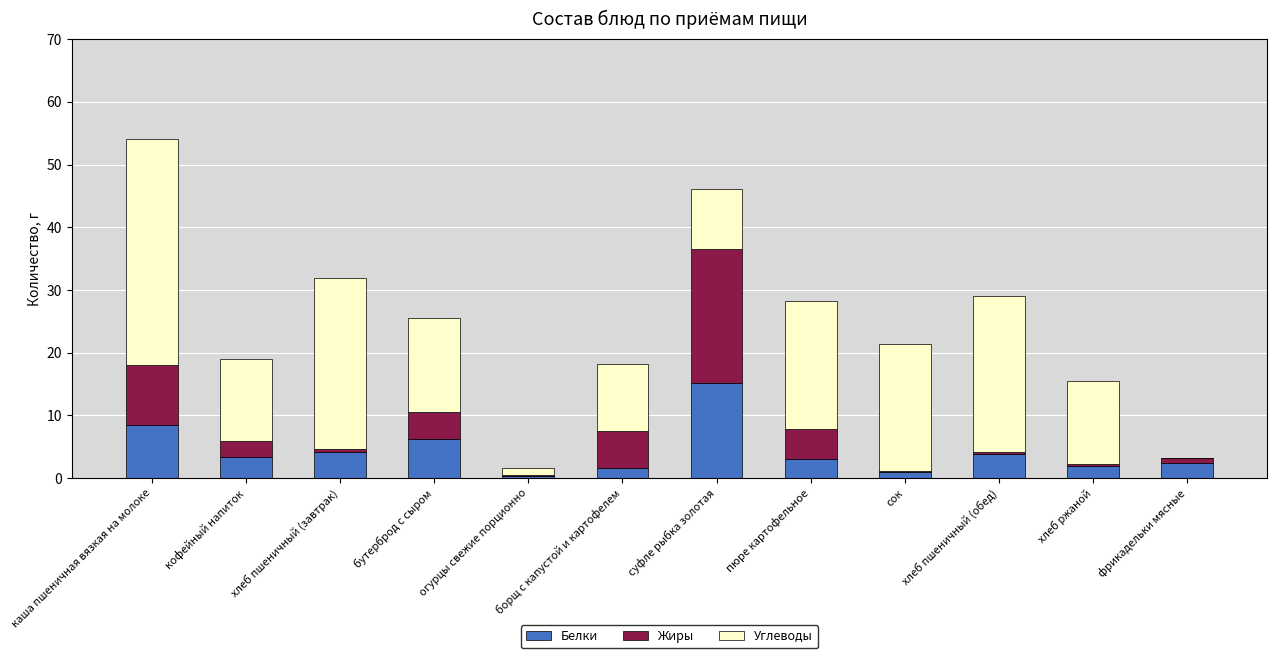

What is the approximate value of Белки at суфле рыбка золотая?

15.2